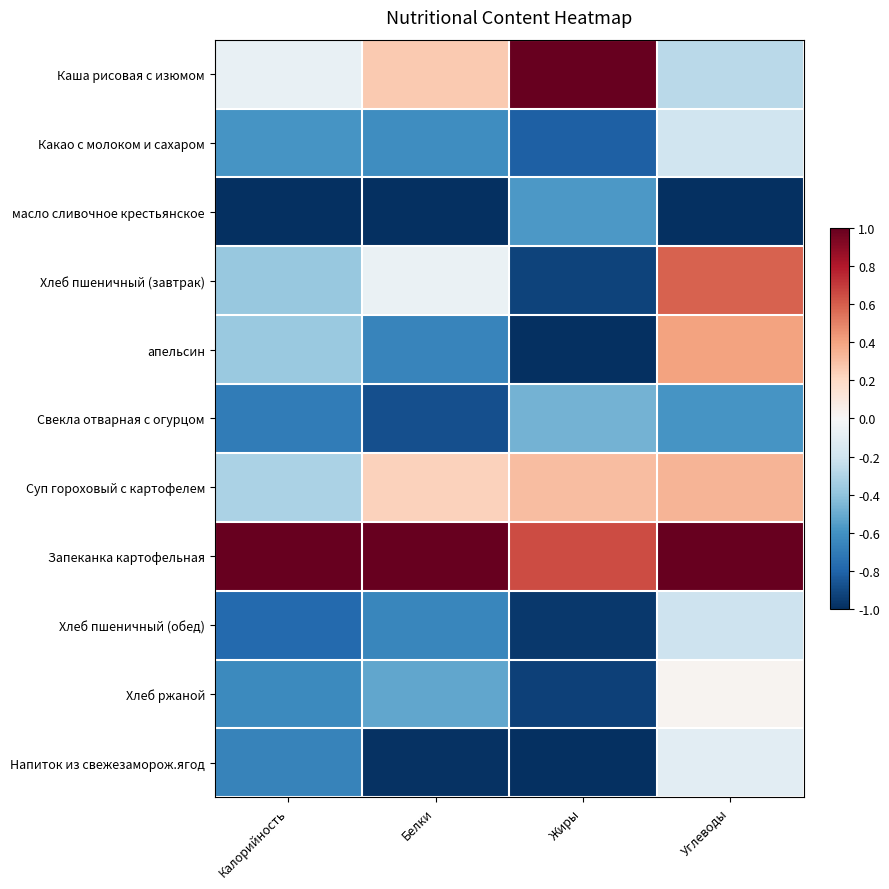

Rank the series at Углеводы from highest to lowest value.

Запеканка картофельная, Хлеб пшеничный (завтрак), апельсин, Суп гороховый с картофелем, Хлеб ржаной, Напиток из свежезаморож.ягод, Какао с молоком и сахаром, Хлеб пшеничный (обед), Каша рисовая с изюмом, Свекла отварная с огурцом, масло сливочное крестьянское